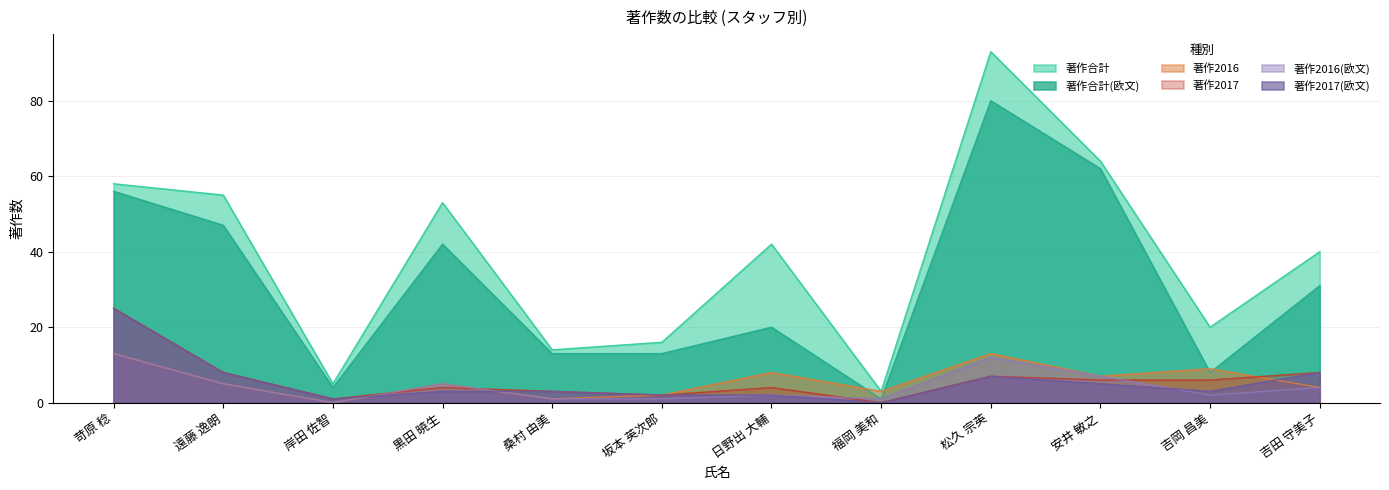

What is the difference between the second highest and second lowest values in the 著作2017(欧文) series?

7